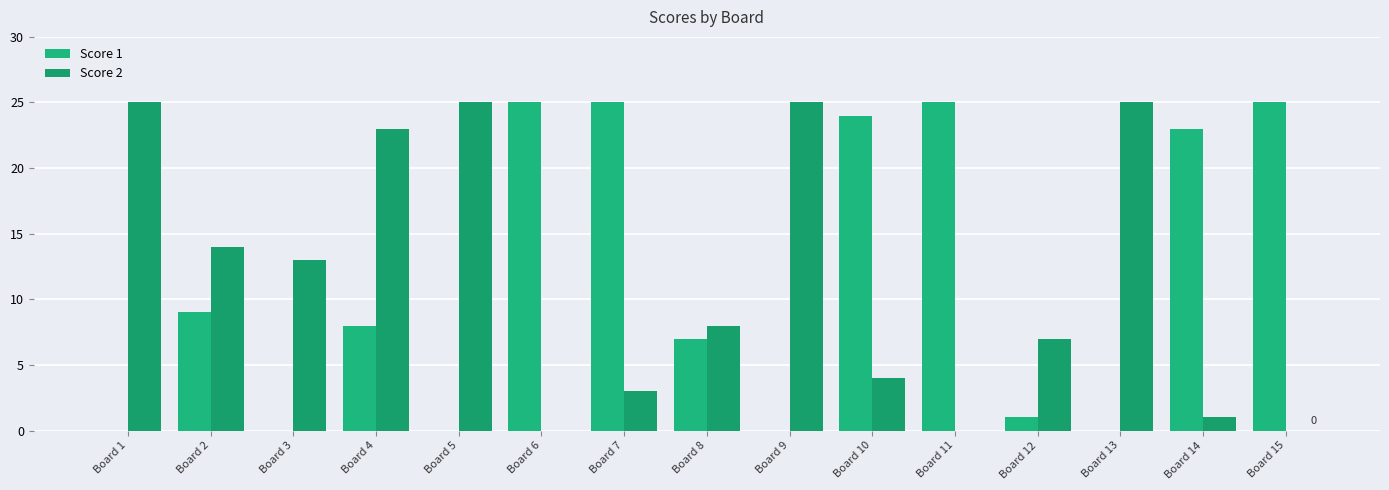

At how many categories does at least one series exceed 9?

13